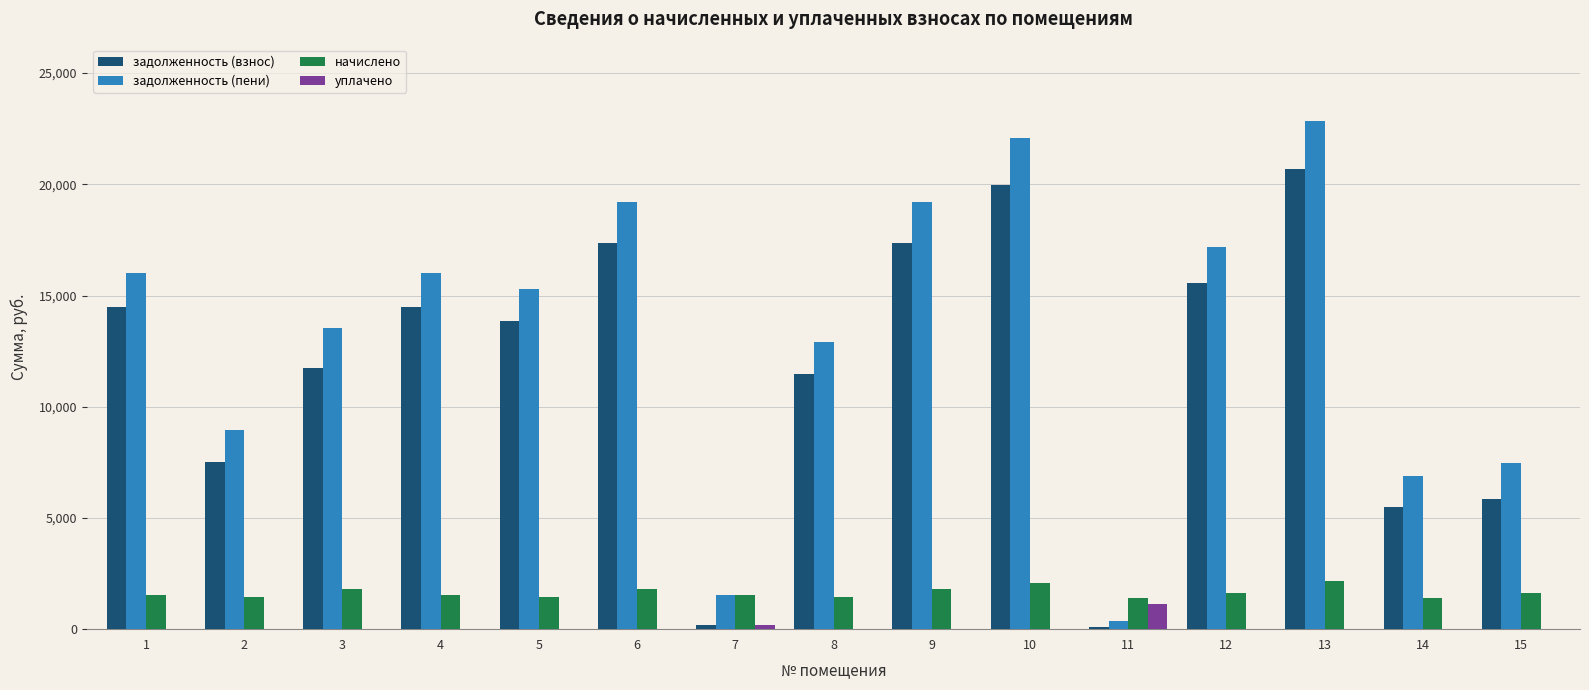

What is the average value of the уплачено series?

87.9